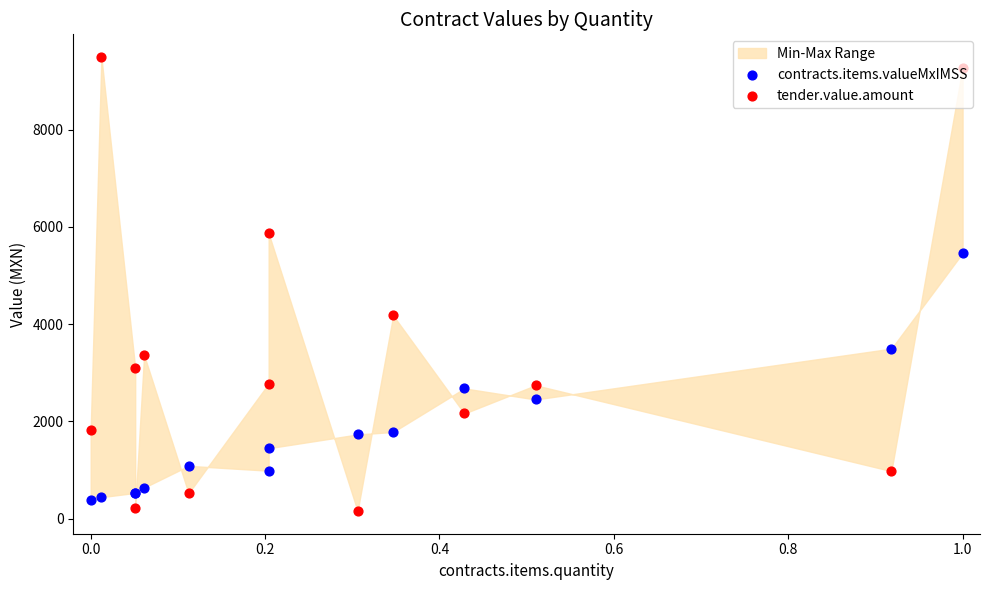

Is the value of tender.value.amount at 12 greater than the value of contracts.items.valueMxIMSS at 0.0?

Yes